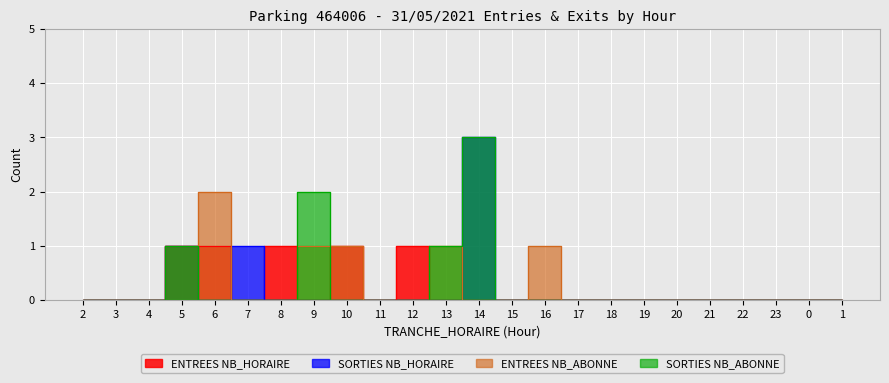

At which category is the sum across all series the highest?

14